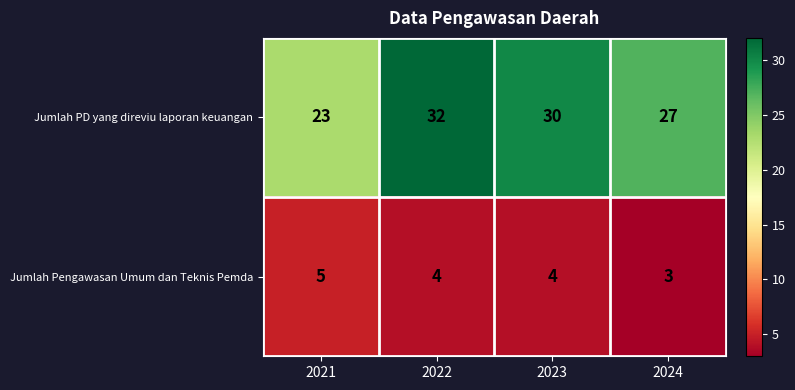

Between 2021 and 2022, which series saw the biggest shift?

Jumlah PD yang direviu laporan keuangan